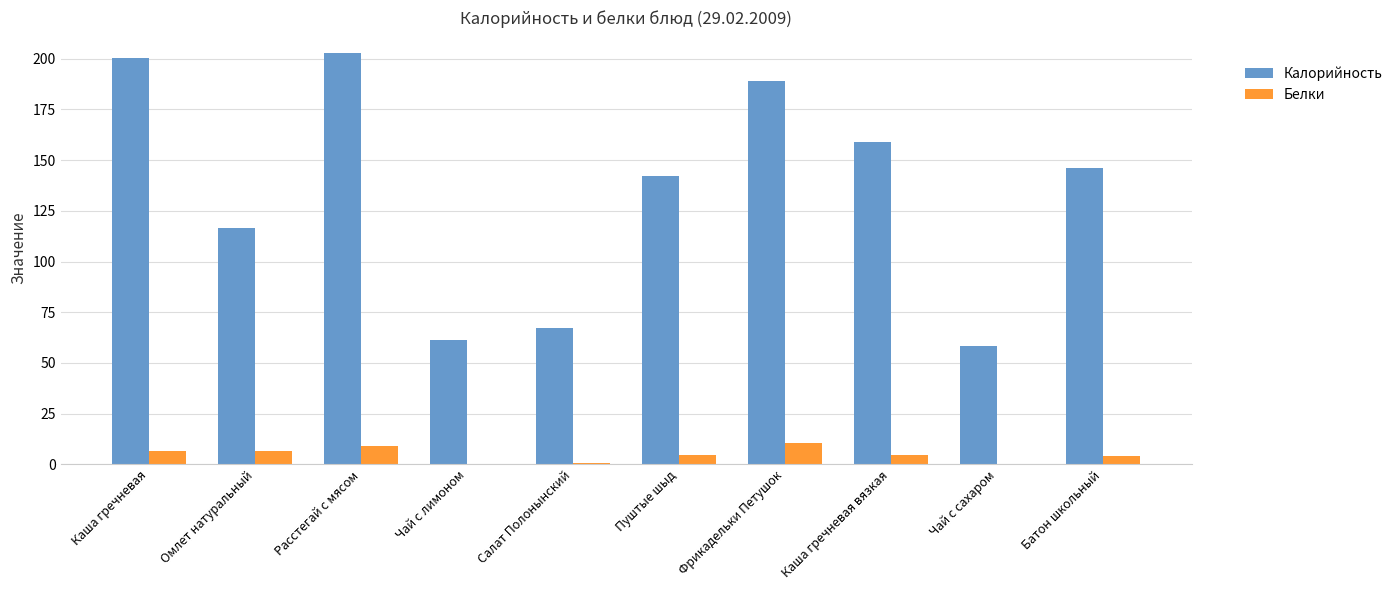

Is it true that Калорийность equals 116.6 at Омлет натуральный?

True